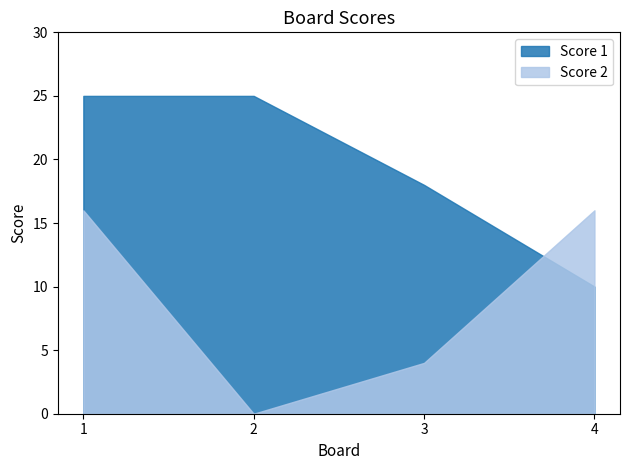

The value of Score 2 at 4 is 10. True or false?

False